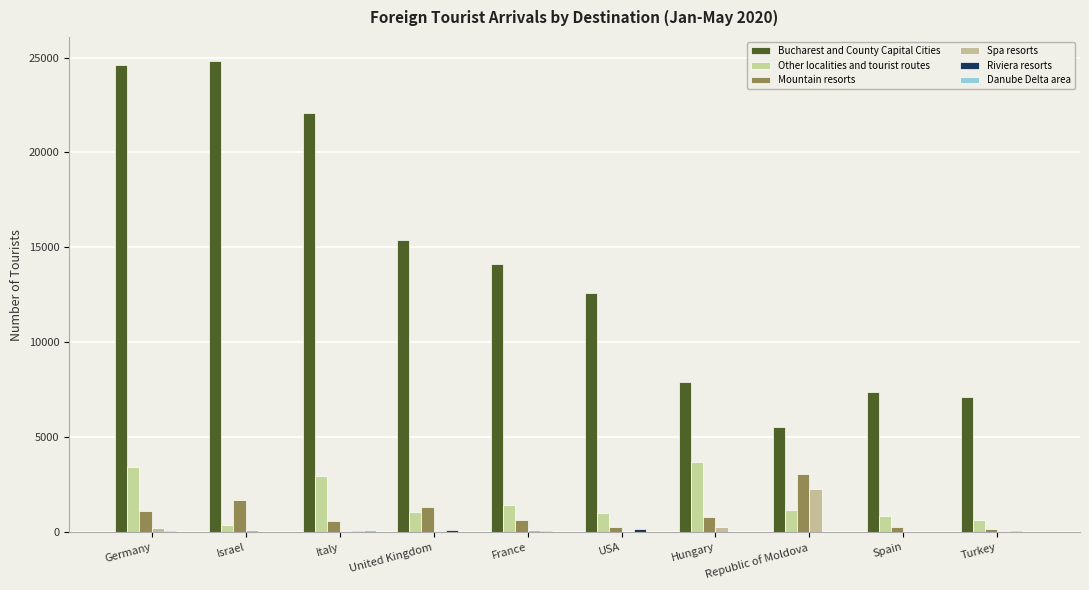

Which category has the lowest value in the Riviera resorts series?

Hungary